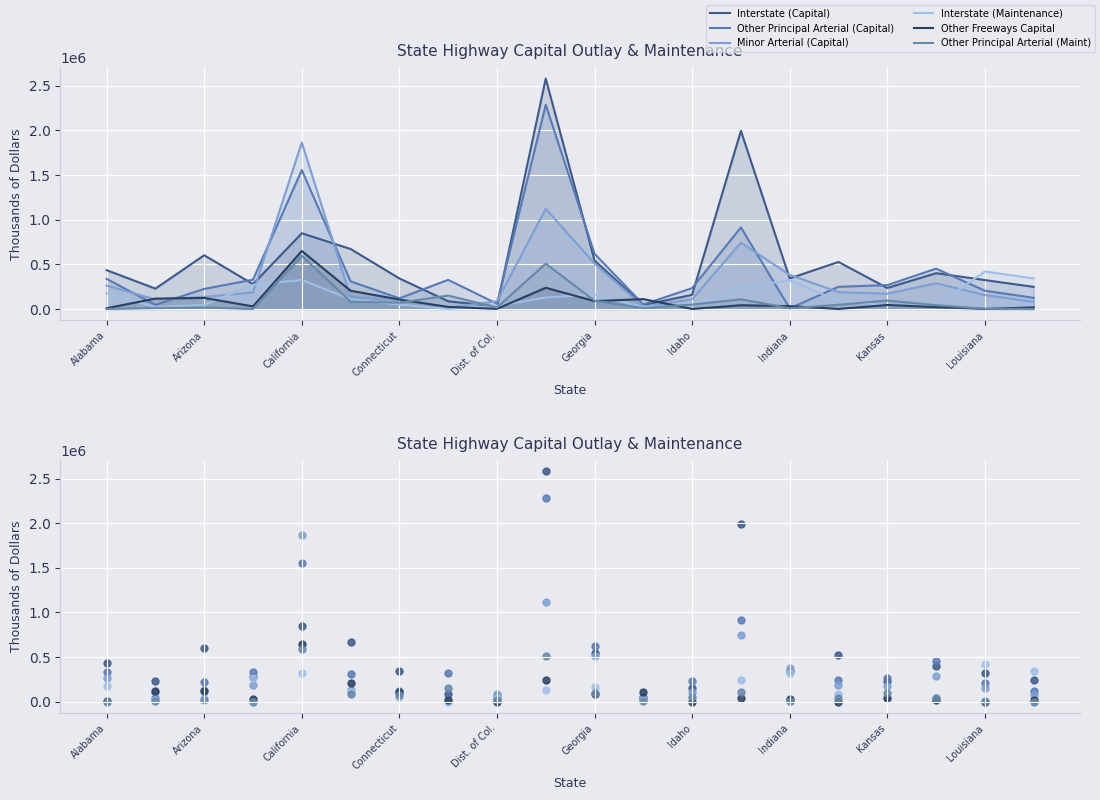

Which series has the largest total across all categories?

Interstate (Capital)